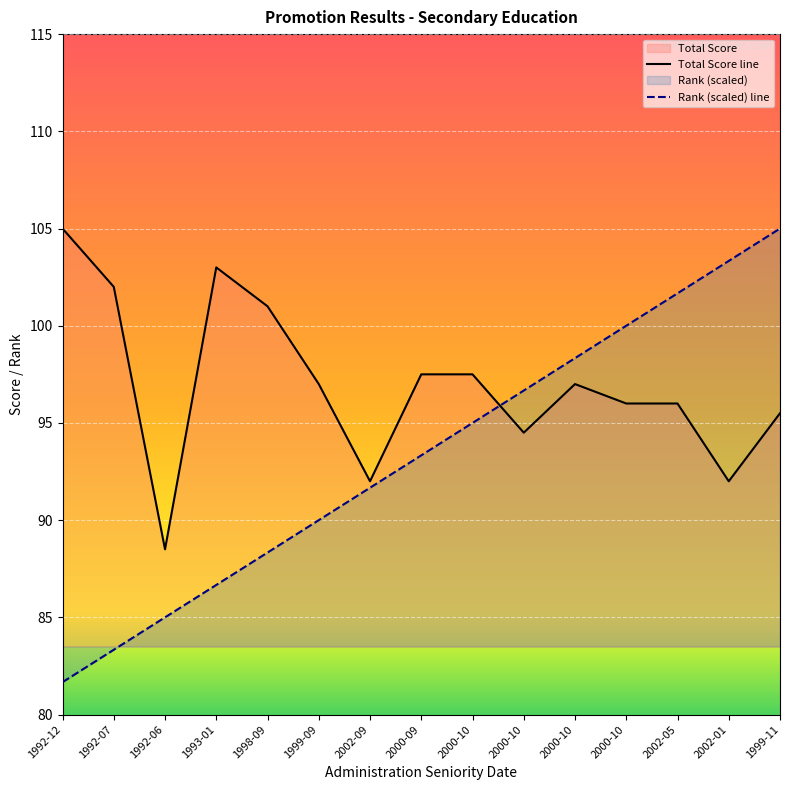

True or false: Rank has more than 0 interior local peaks.

False